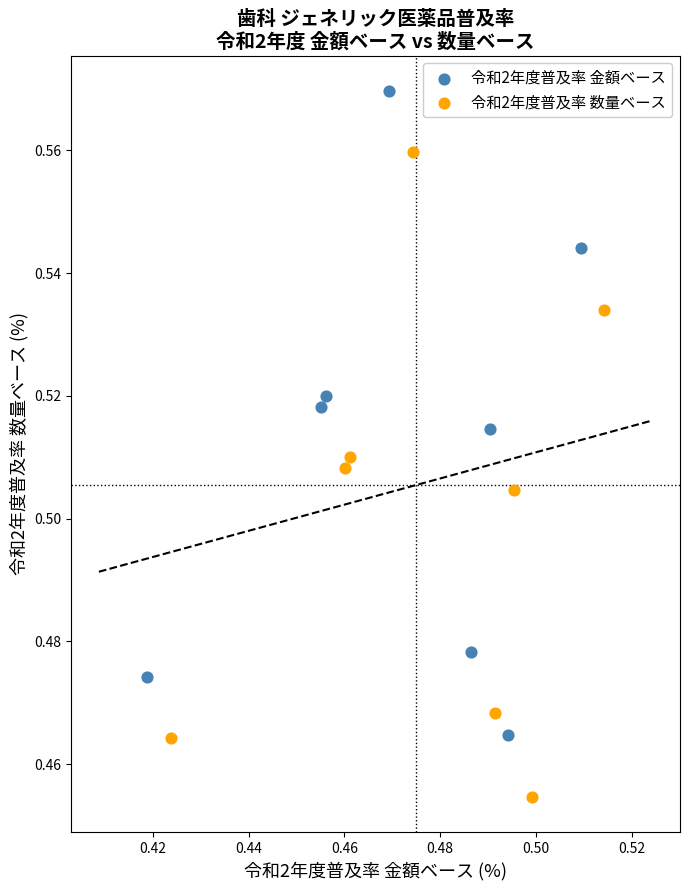

Which series reaches the maximum Y coordinate?

令和2年度普及率 金額ベース